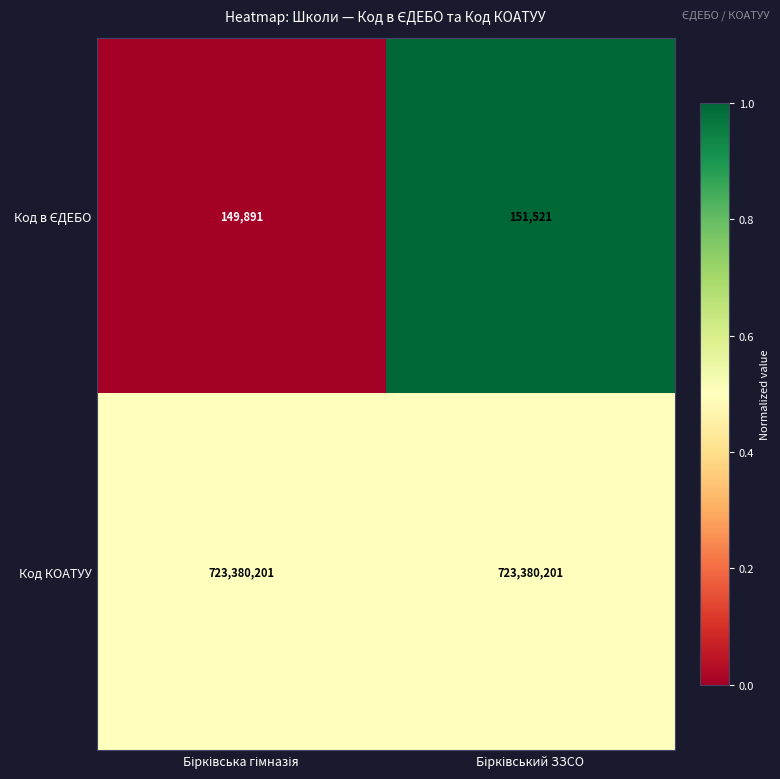

Which series has the largest total across all categories?

Код КОАТУУ